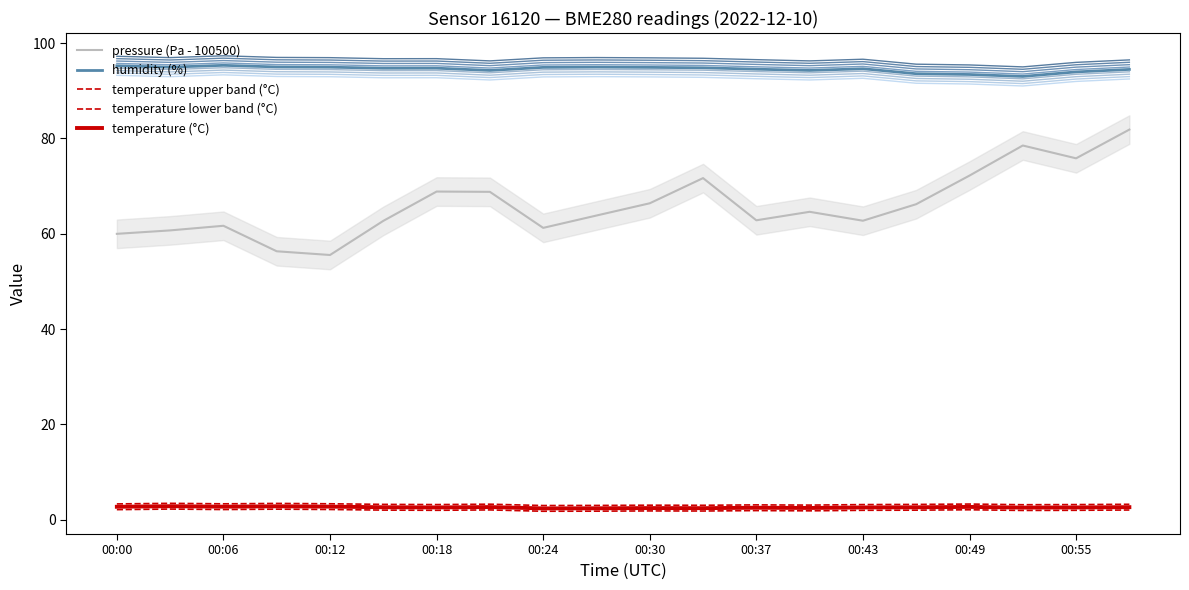

List the labels in order of pressure_scaled value, smallest first.

00:12, 00:09, 00:00, 00:03, 00:24, 00:06, 00:15, 00:43, 00:37, 00:27, 00:40, 00:46, 00:30, 00:21, 00:18, 00:33, 00:49, 00:55, 00:52, 00:58